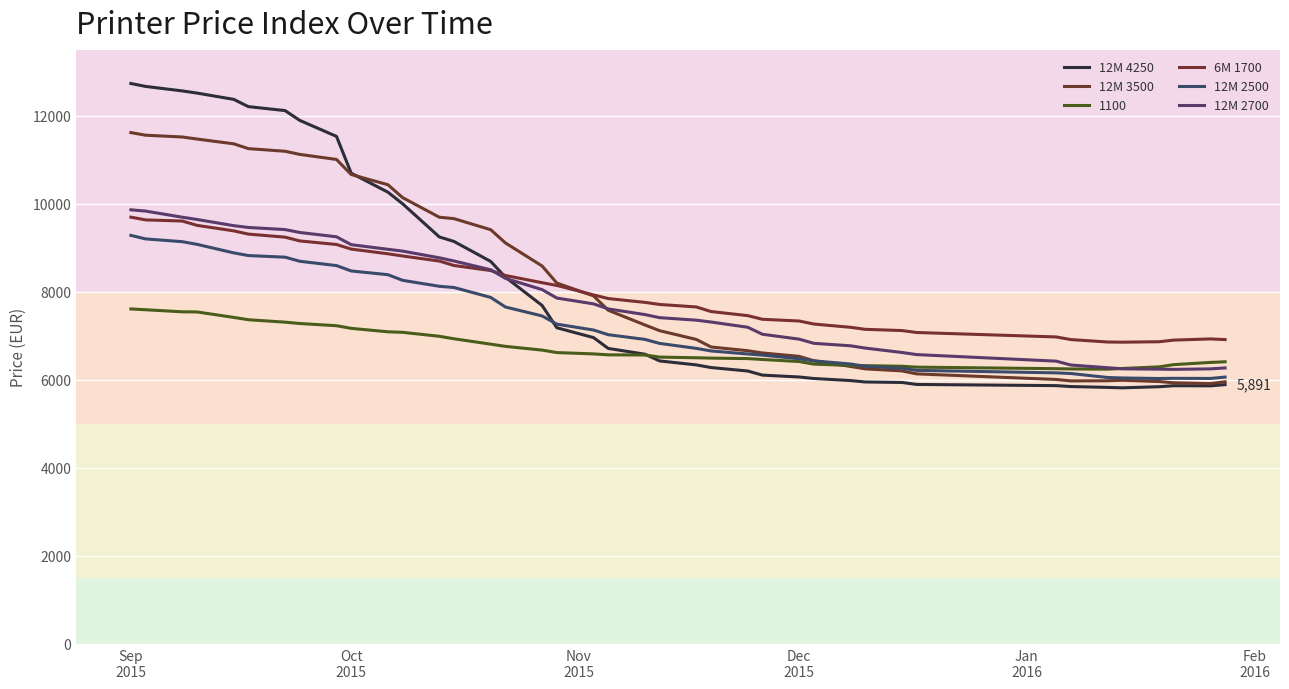

What is the average value of the 12M 2500 series?

7327